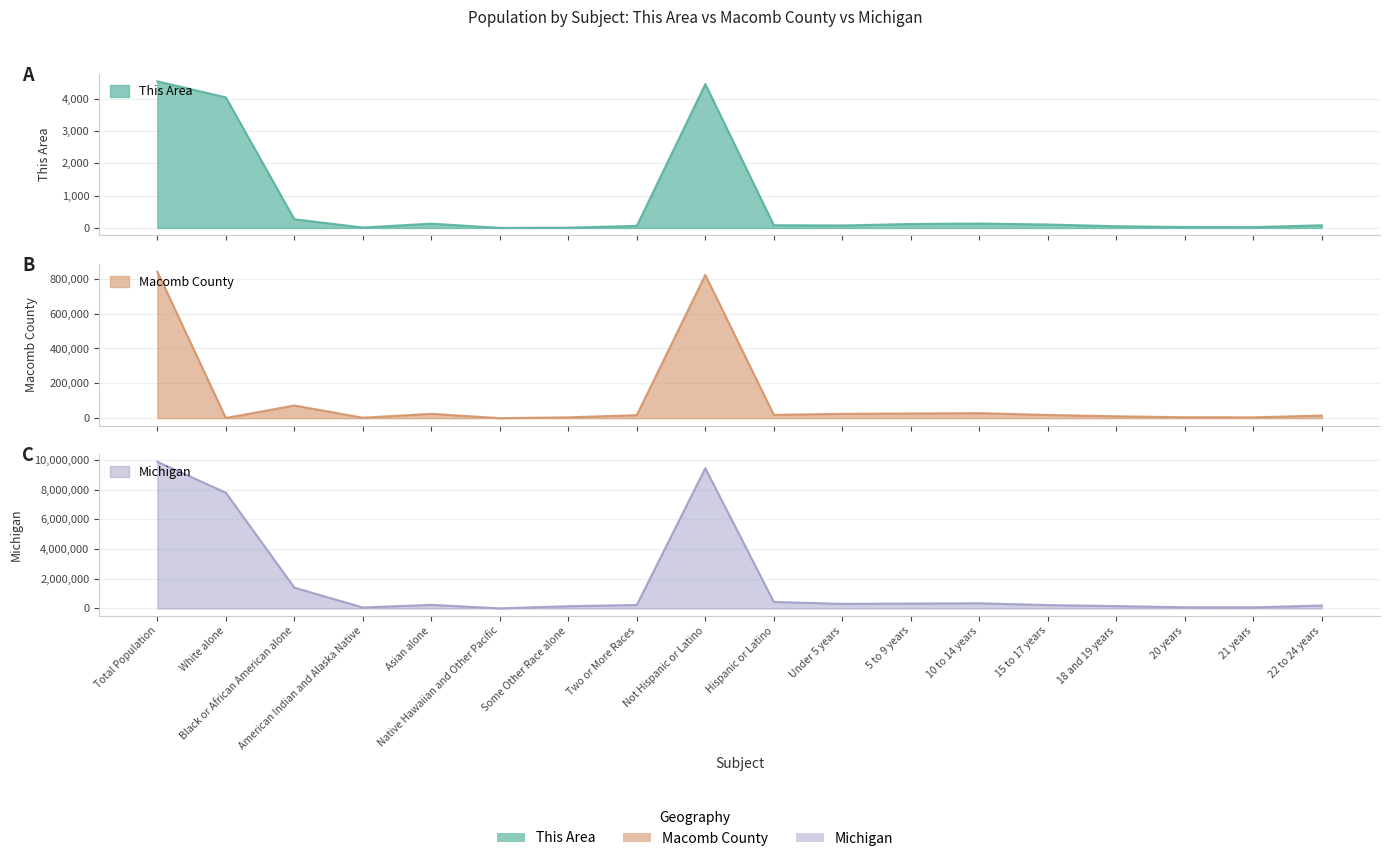

True or false: Michigan and Macomb County cross at least once.

False